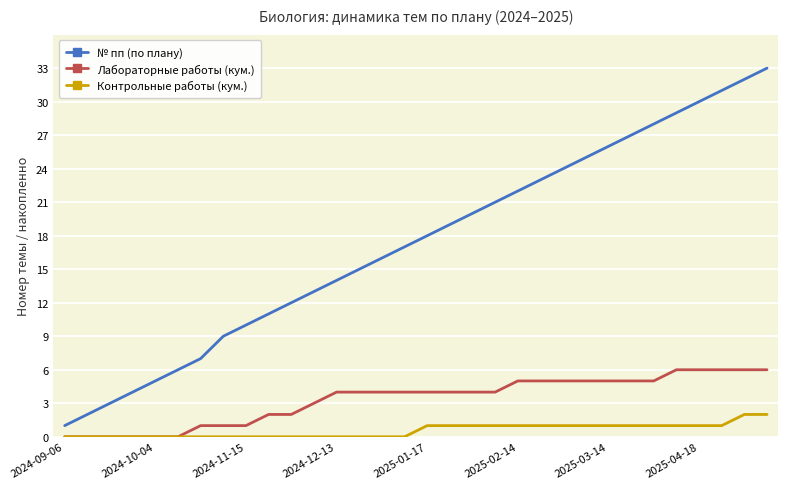

Which series has the largest range (max minus min)?

№ пп (по плану)